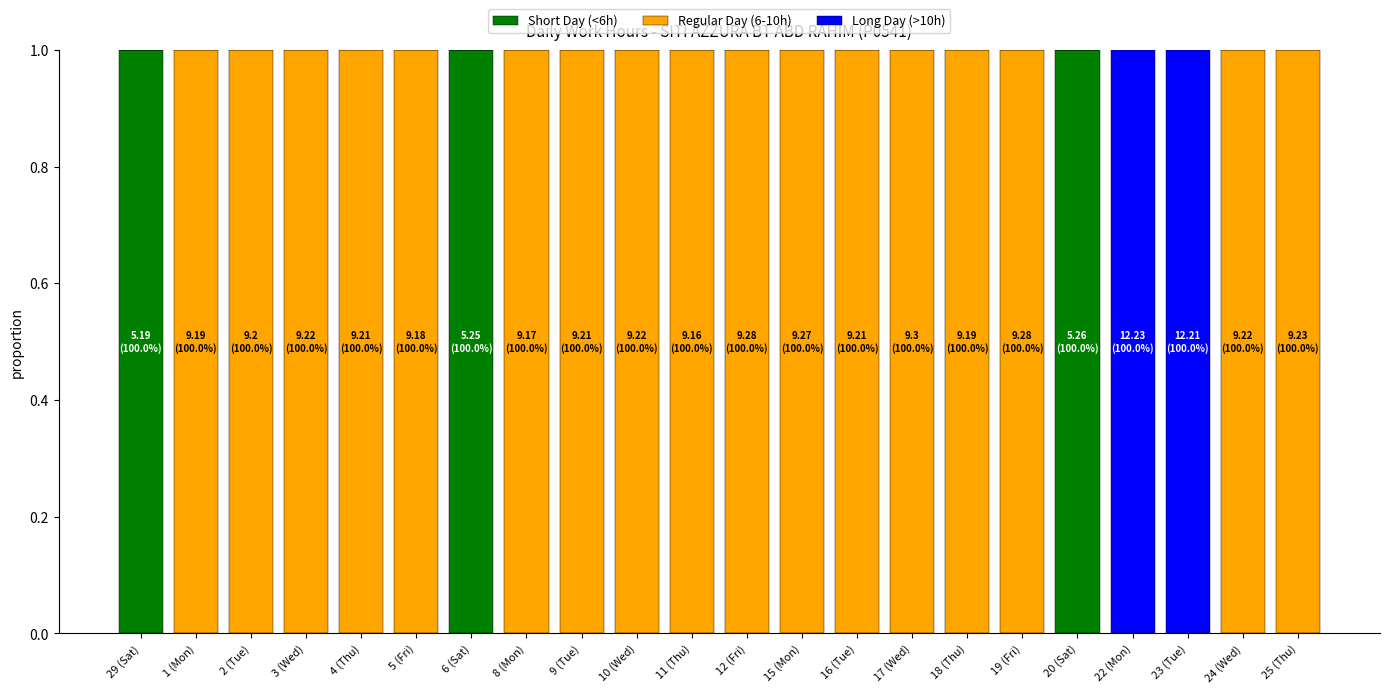

True or false: Short Day (<6h) has a value of -1 at 3 (Wed).

False